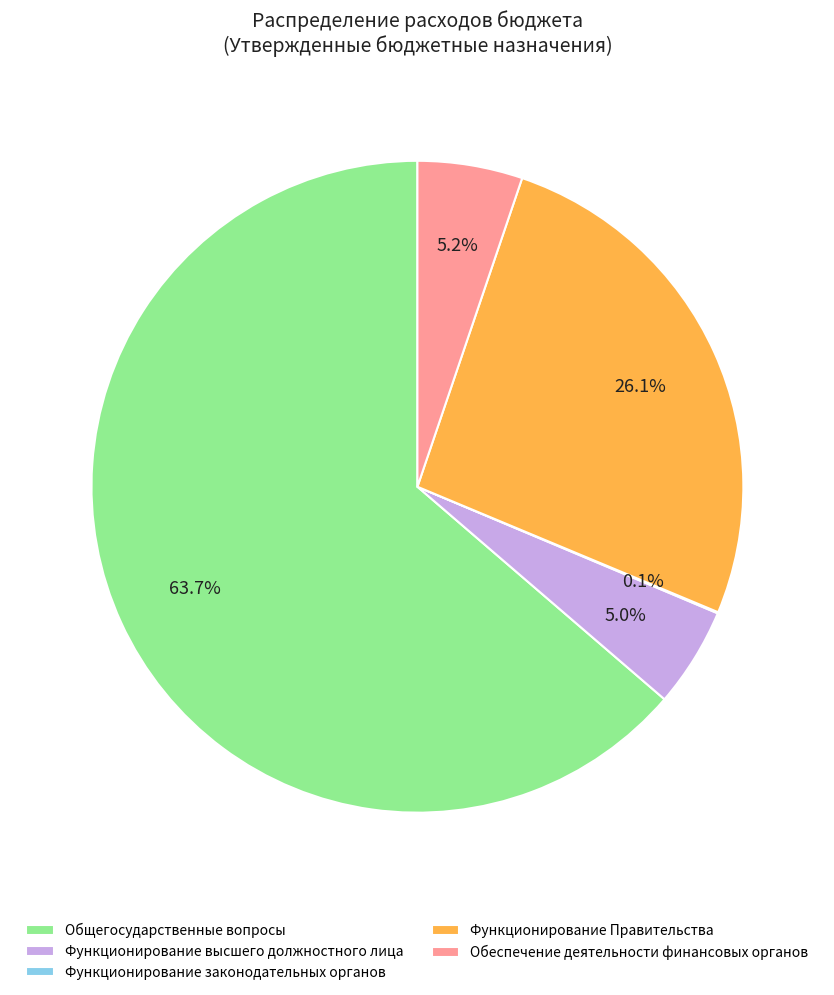

To the nearest percent, what percentage of the pie is Функционирование высшего должностного лица?

5%